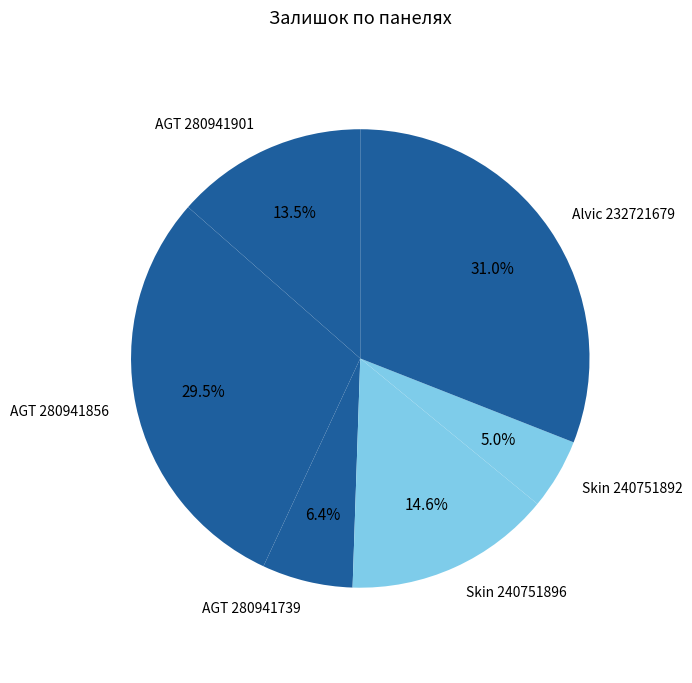

To the nearest percent, what percentage of the pie is Alvic 232721679?

31%